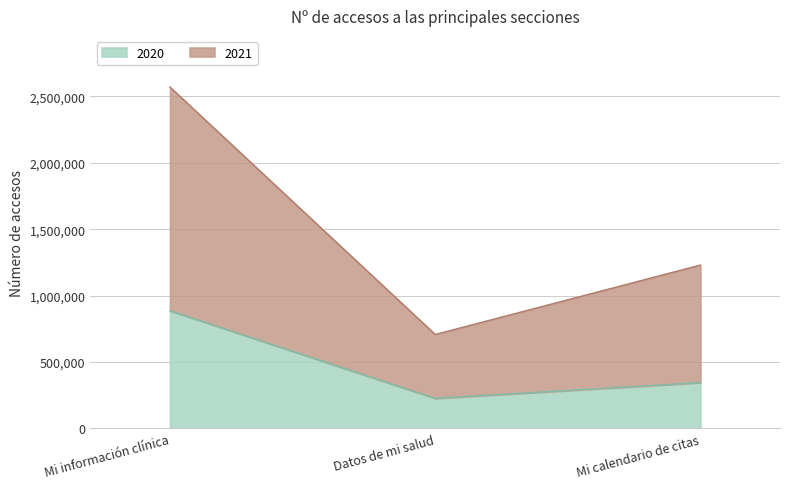

Reading left to right, extract all data points from this chart.

2020: 885950	226482	344991
2021: 2569138	707096	1229692